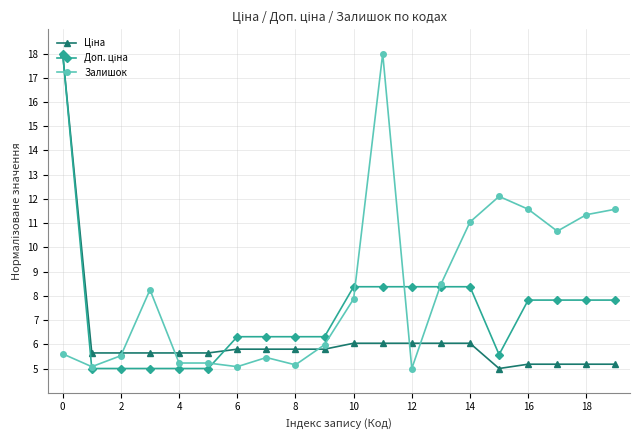

What is the minimum value for Залишок?

5.0